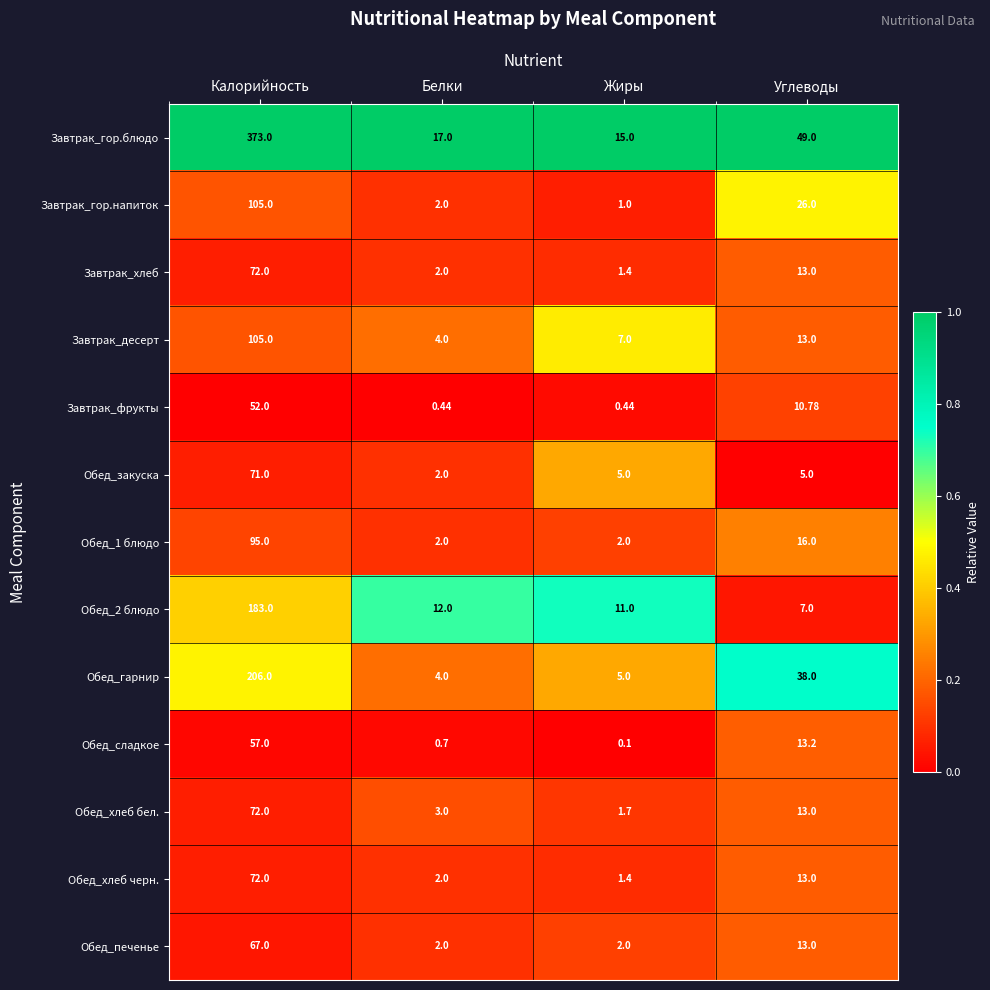

Which series has the widest spread of values?

Завтрак_гор.блюдо